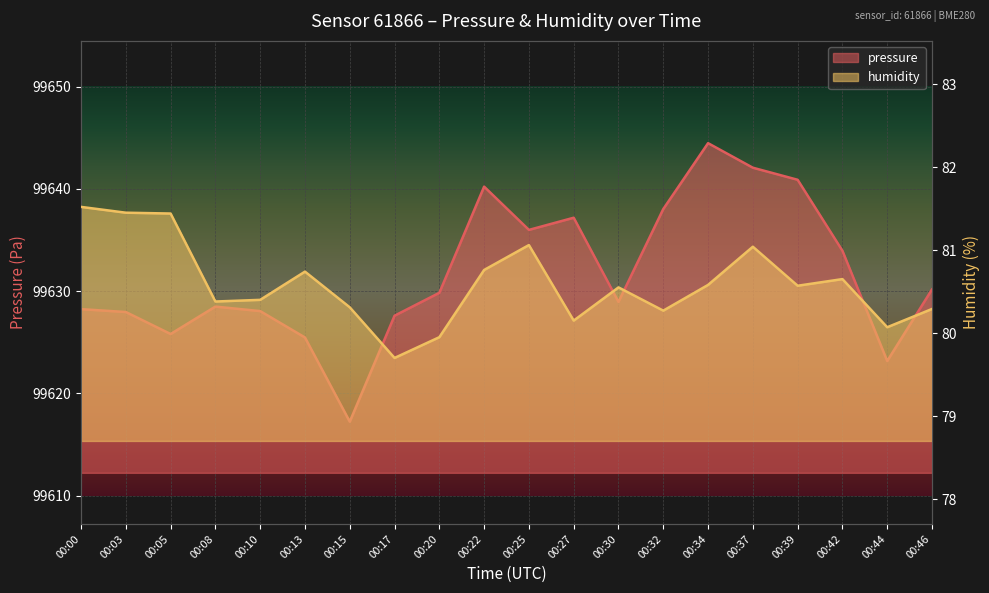

What is the sum of the pressure values at 00:22 and 00:39?

199281.1